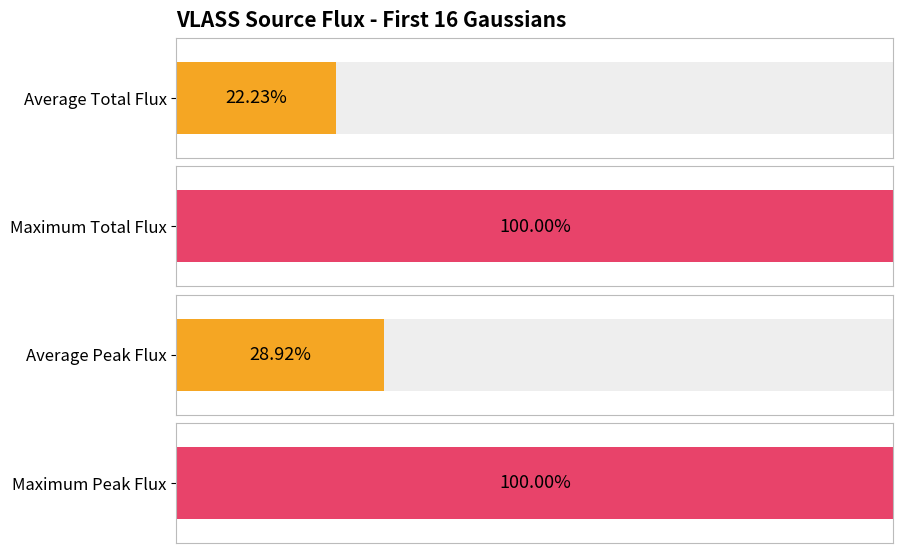

The value of Gaus_id at 9 is 13.2. True or false?

False